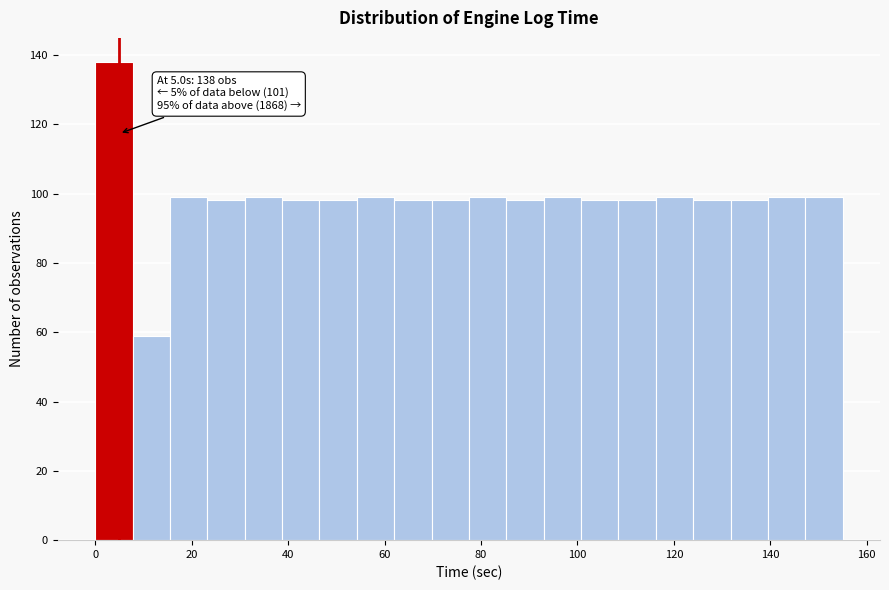

Read against the x-axis, roughly where is the centre of the tallest bar?

4